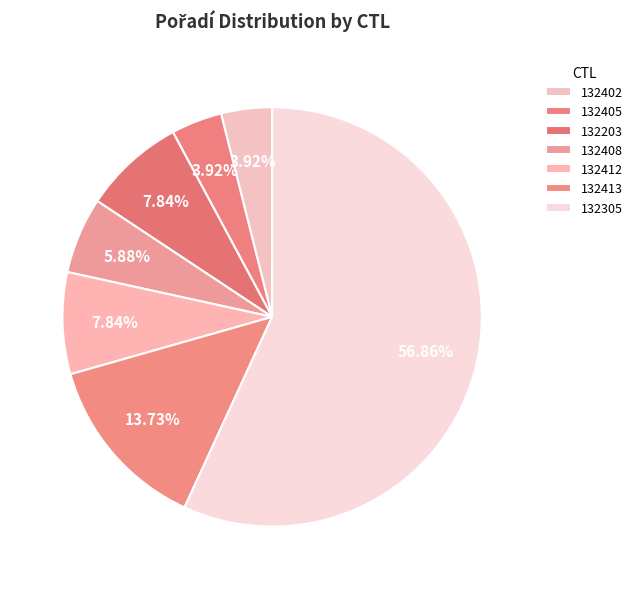

How many slices are in this pie chart?

7